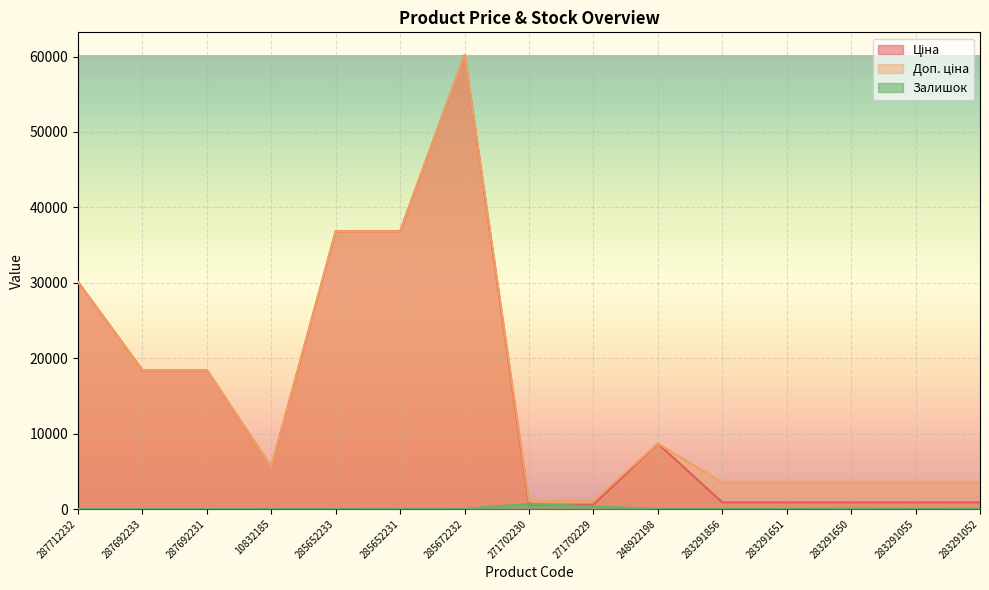

Count the number of categories in the chart.

15